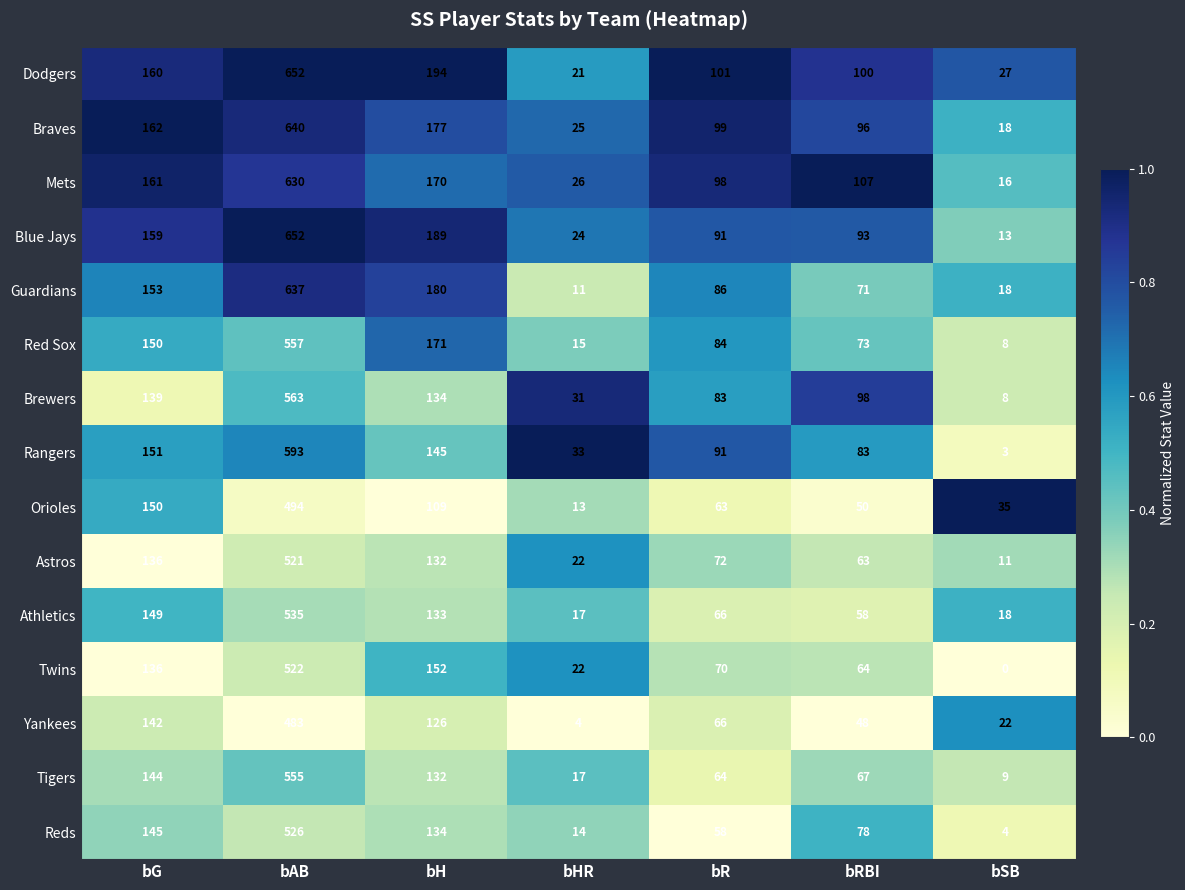

Which label corresponds to the smallest value in the chart?

bSB